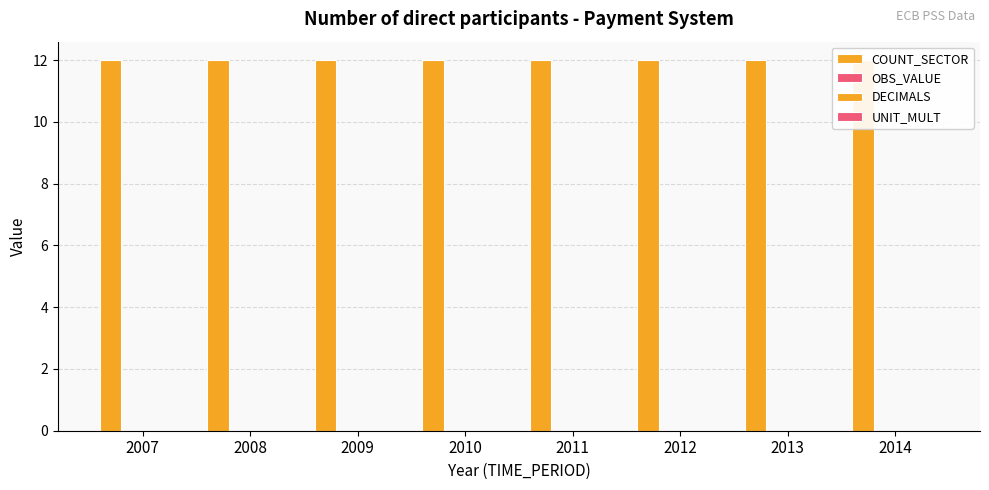

Reading right to left, what are all the values shown in this chart?

COUNT_SECTOR: 12	12	12	12	12	12	12	12
OBS_VALUE: 0	0	0	0	0	0	0	0
DECIMALS: 0	0	0	0	0	0	0	0
UNIT_MULT: 0	0	0	0	0	0	0	0